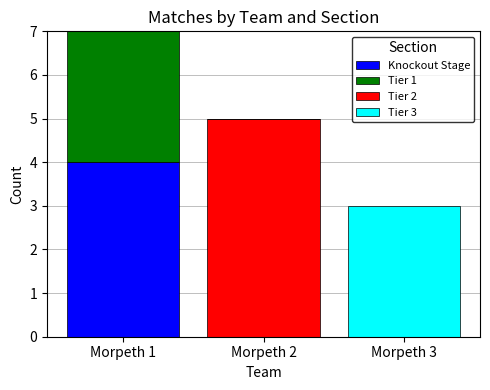

How many data points does each series have?

3